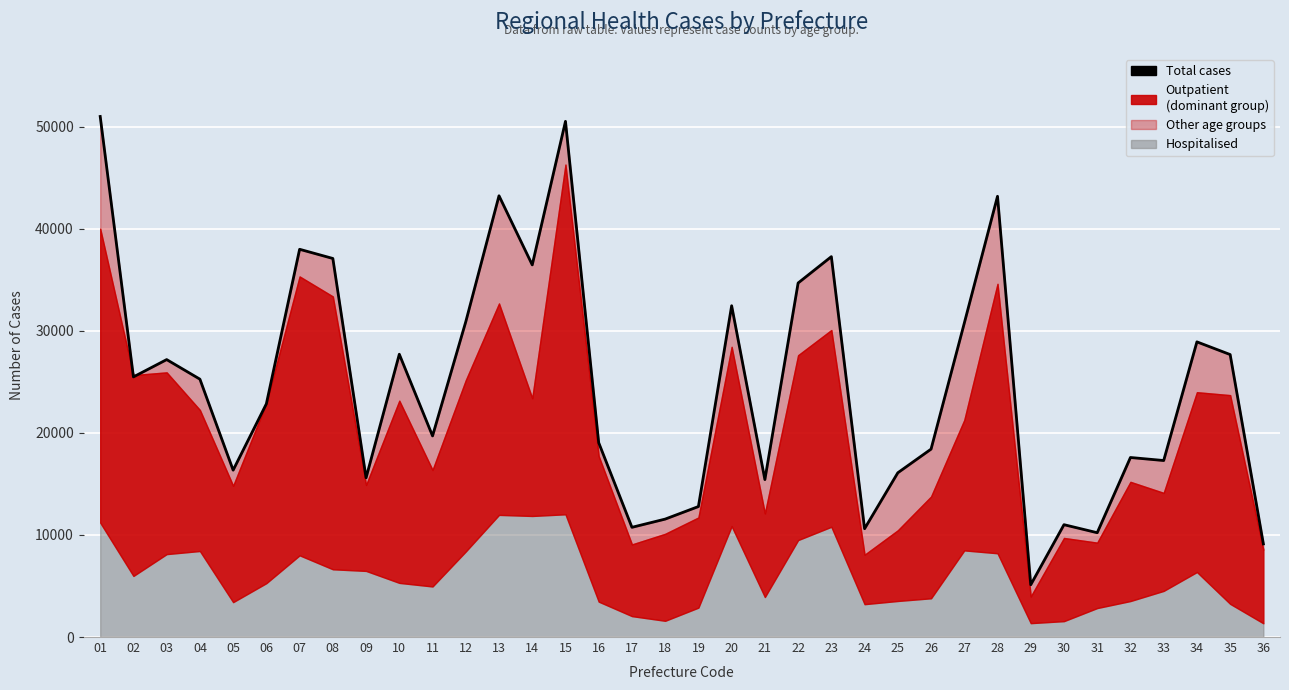

What is the greatest value displayed?

50993